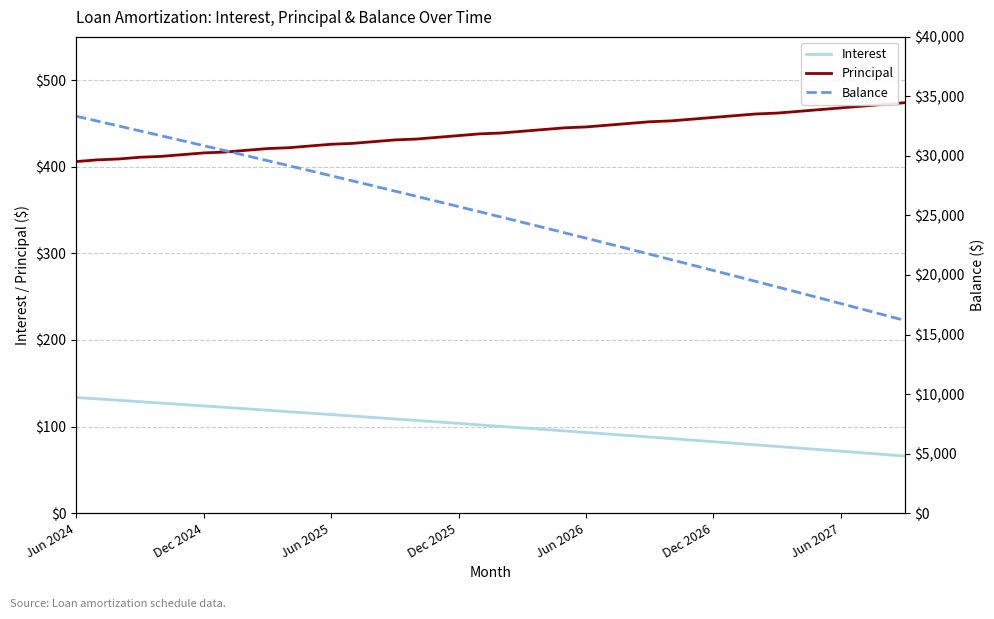

Where is Balance nearest to the value 24760?

20